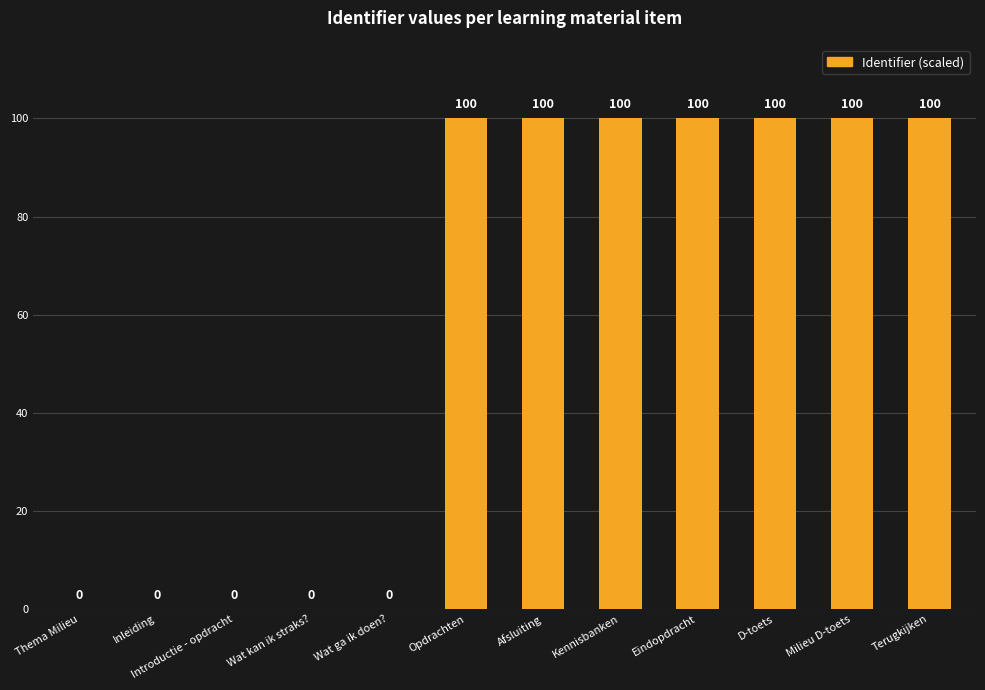

The chart shows a value of 0 at Thema Milieu. True or false?

True